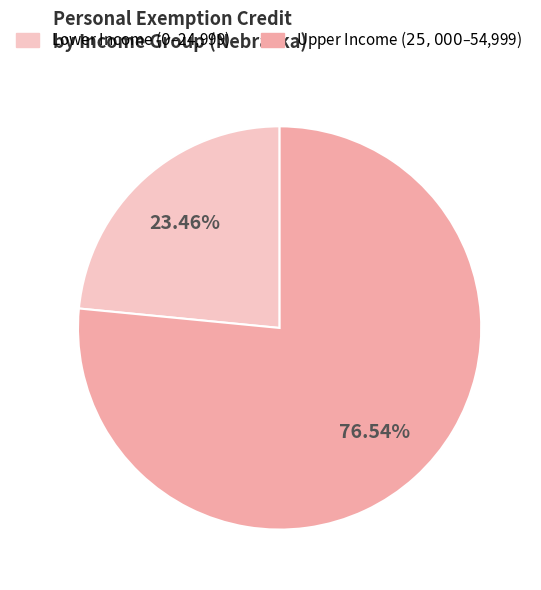

Is there a majority slice in this chart?

Yes